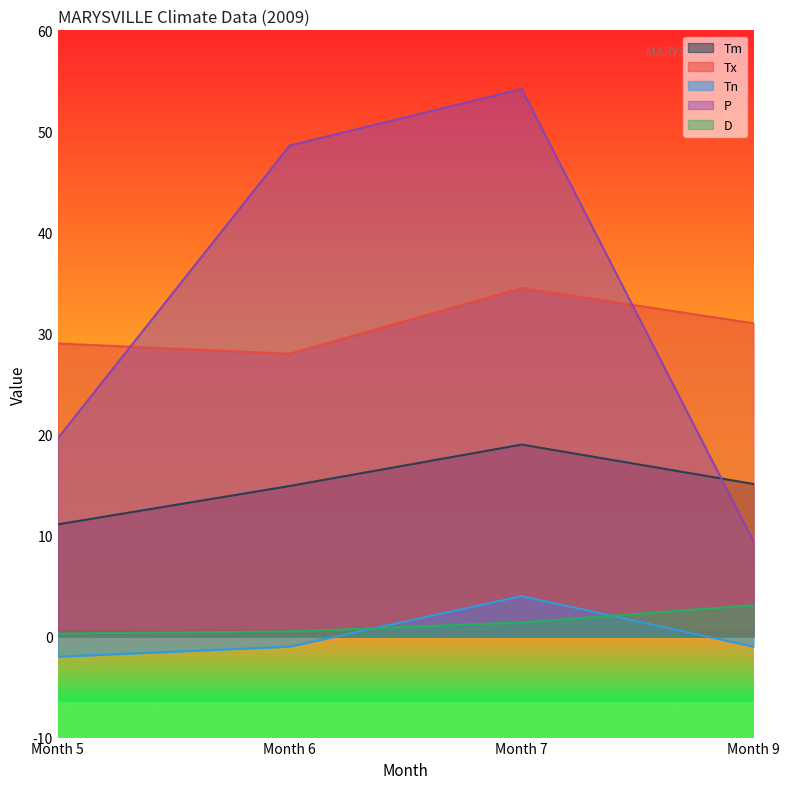

What is the sum of all D values?

5.3